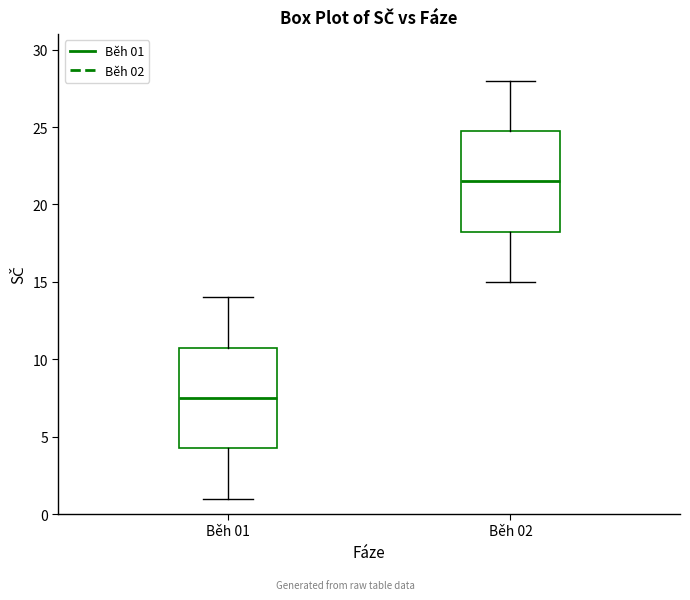

Which box has the lowest median line?

Běh 01